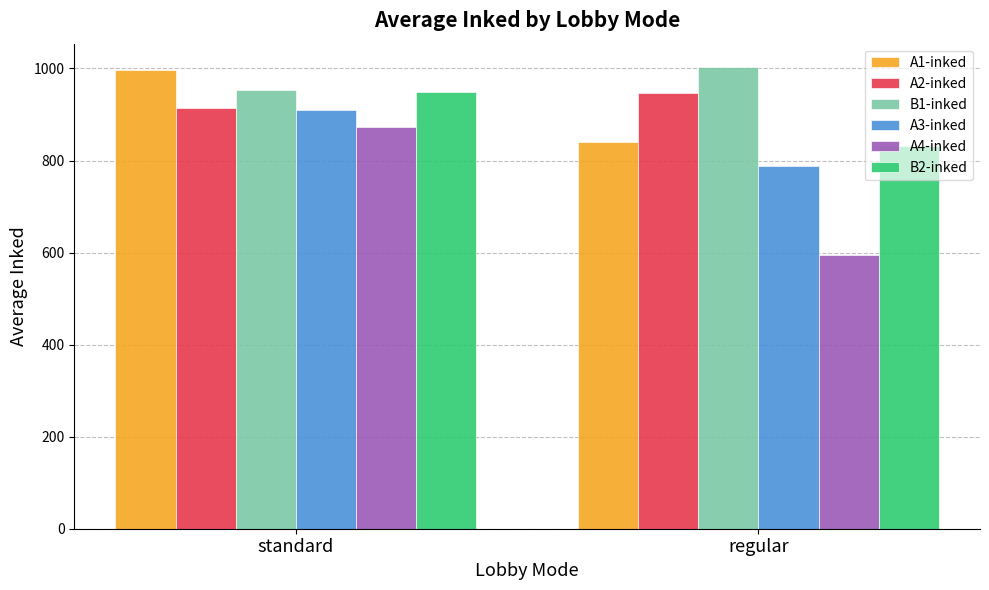

True or false: B1-inked has a value of 310.1 at regular.

False